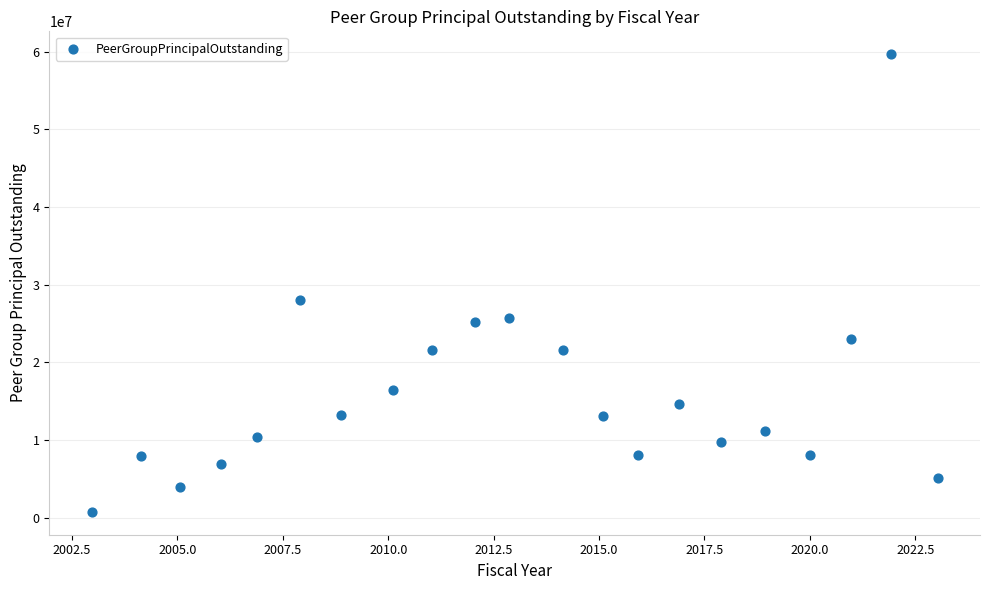

What Y value in the scatter plot is closest to 30223500?

28013466.9